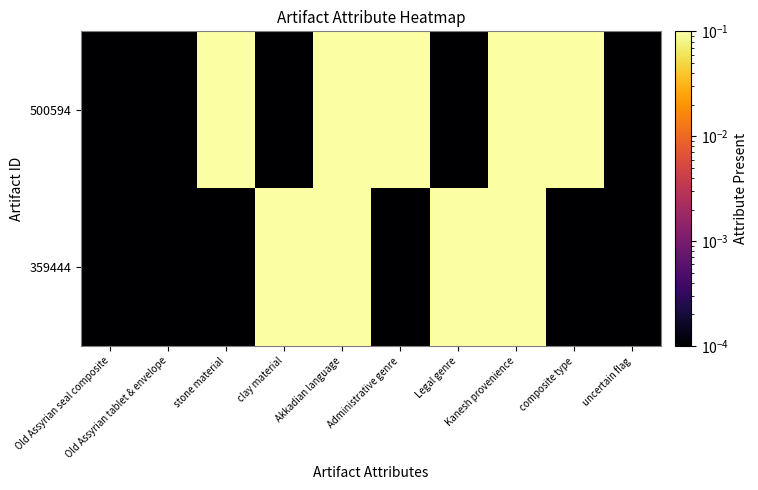

Between Akkadian language and composite type, which is larger?

Akkadian language